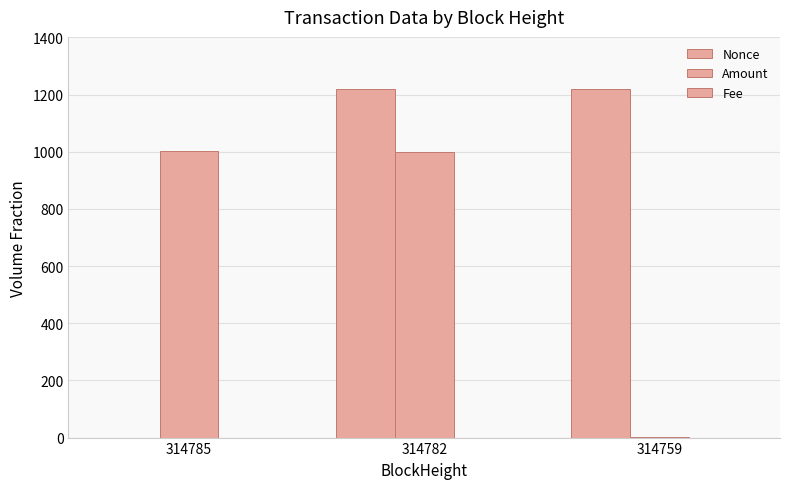

What is the sum of all Nonce values?

2437.0